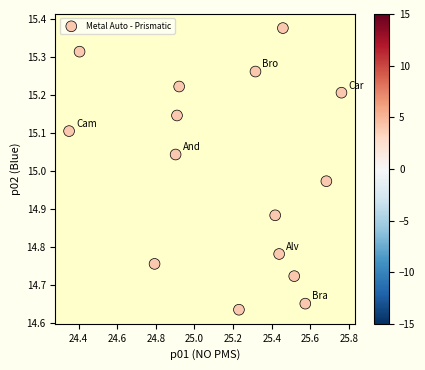

What is the range of Y values (max minus min)?

0.7